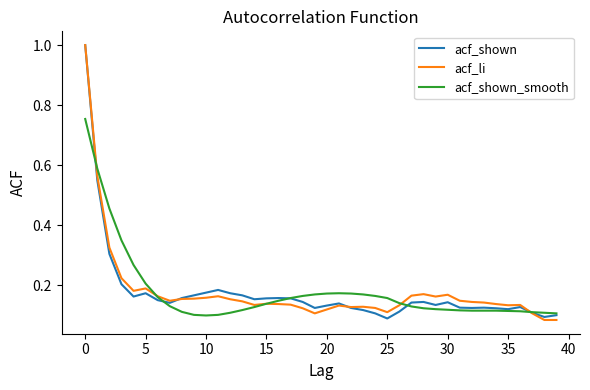

What is the highest value of the acf_li series?

1.0